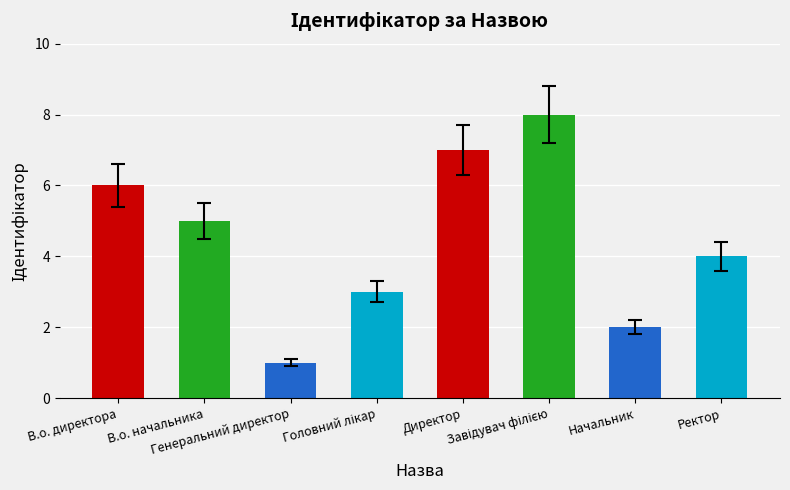

Is it true that the value at Начальник is 4?

False